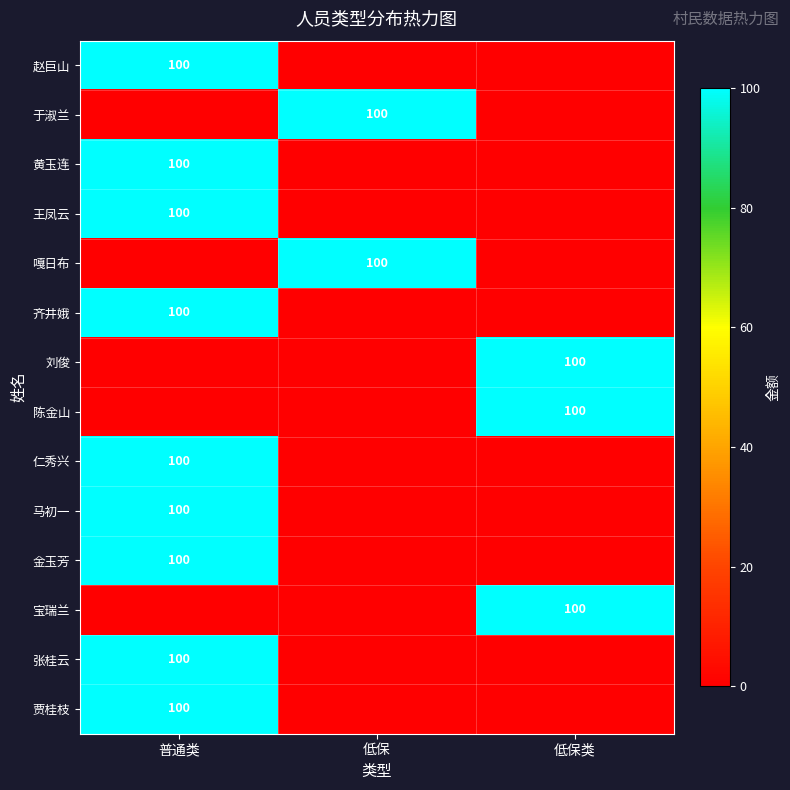

The 仁秀兴 series shows 100 at 普通类. True or false?

True